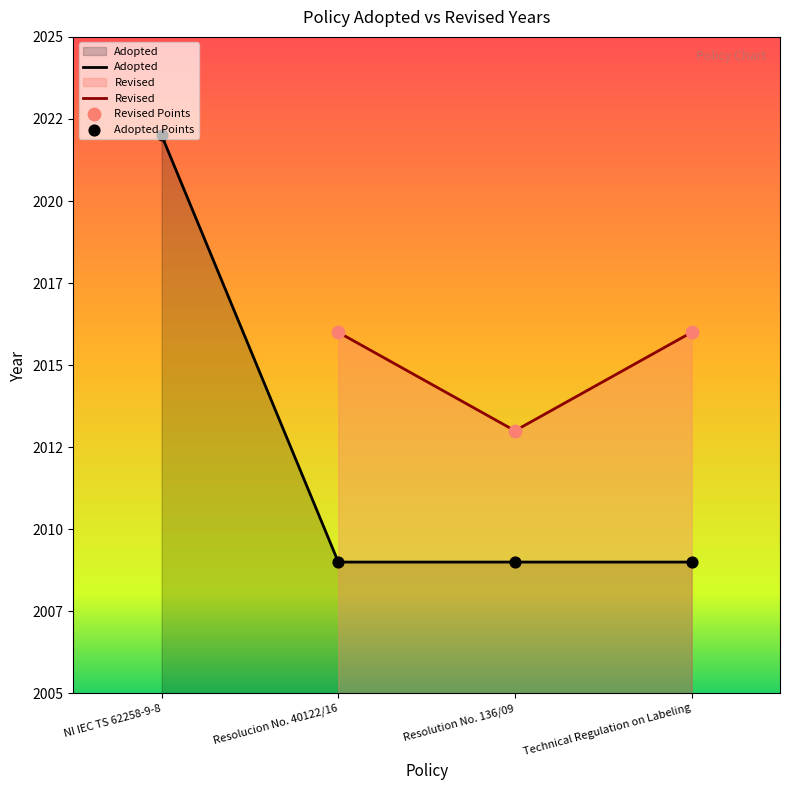

At which category is the sum across all series the highest?

NI IEC TS 62258-9-8